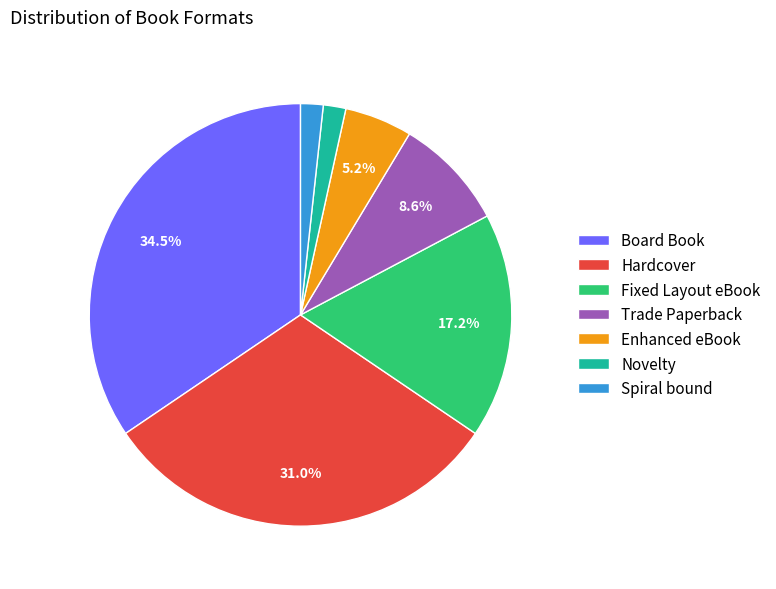

To the nearest percent, what is the combined percentage of Board Book and Spiral bound?

36%